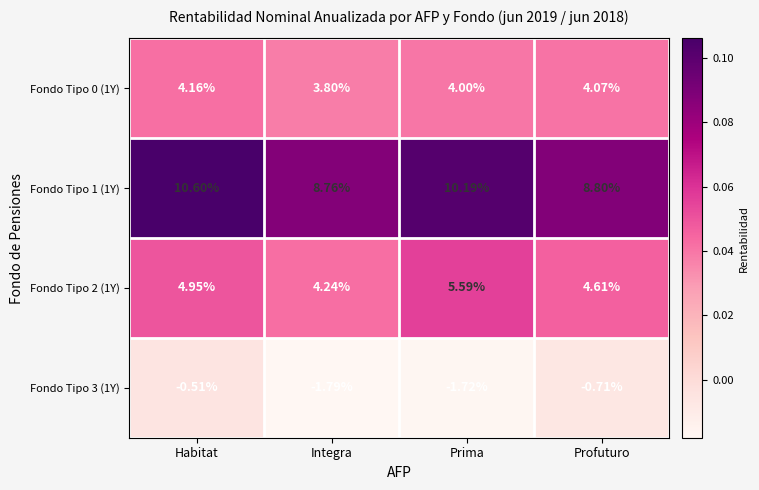

At Prima, list the series in order from largest to smallest.

Fondo Tipo 1 (1Y), Fondo Tipo 2 (1Y), Fondo Tipo 0 (1Y), Fondo Tipo 3 (1Y)